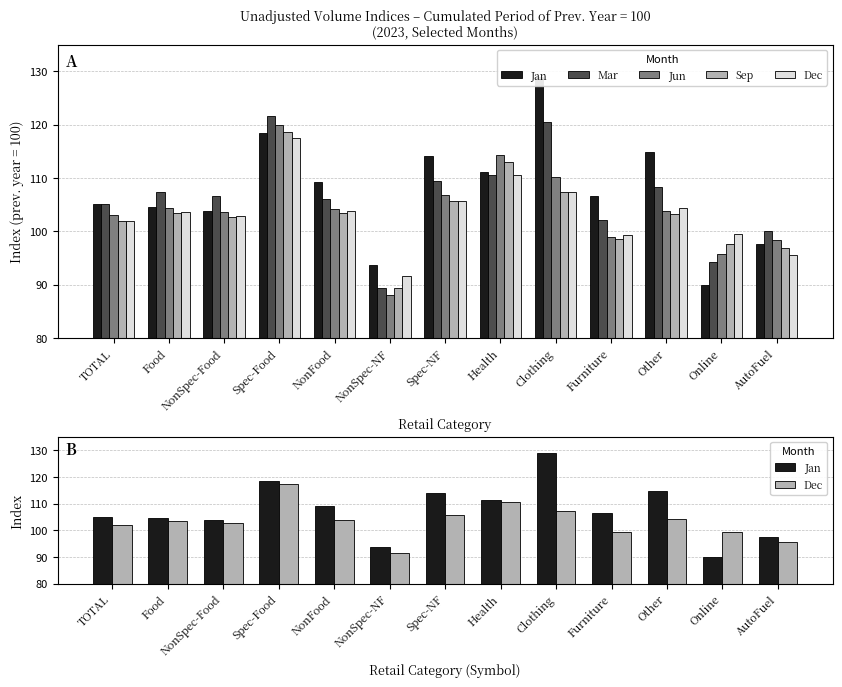

Are the bars horizontal?

No